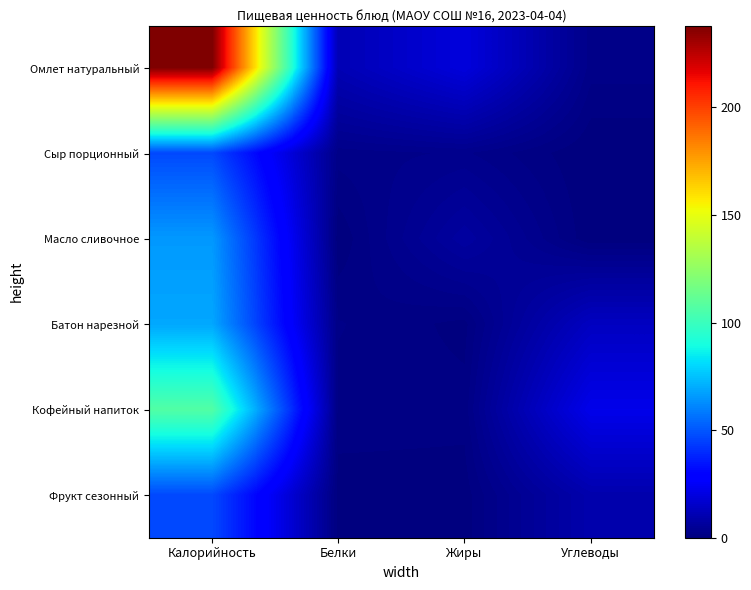

At which category is the sum across all series the highest?

Калорийность